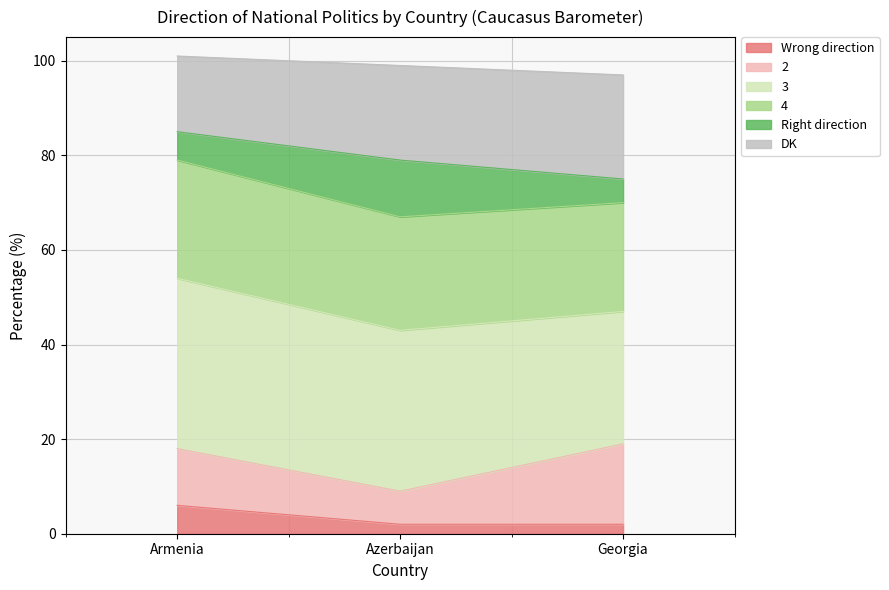

What is the total value across all series at Armenia?

101